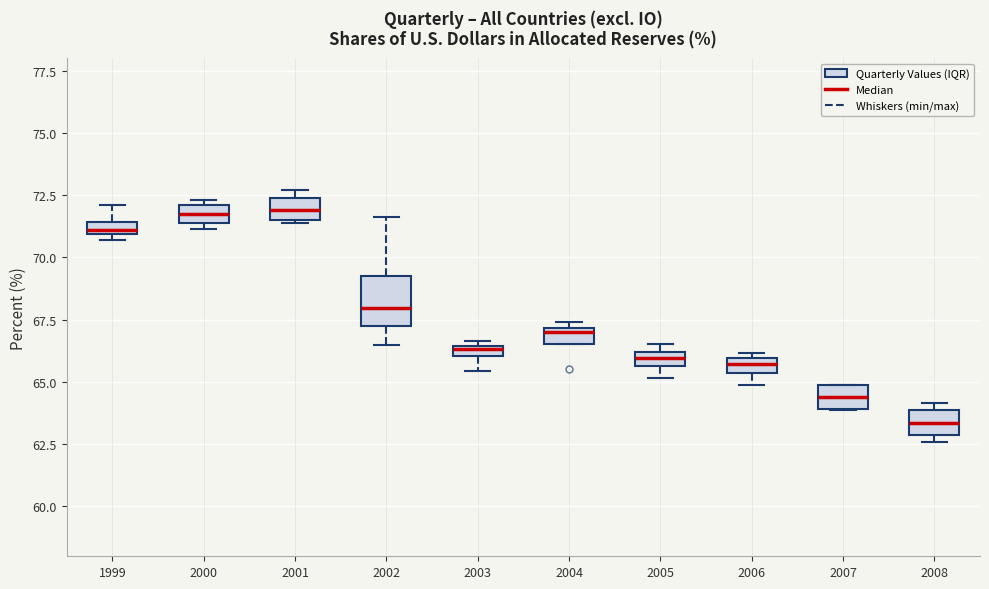

Which box is the tallest, from its lower edge to its upper edge?

2002